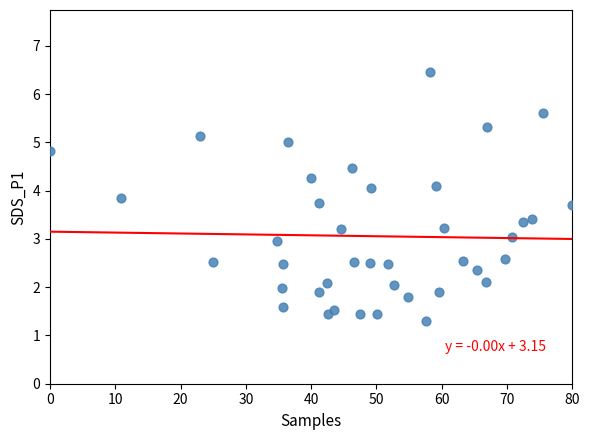

What is the range of X values (max minus min)?

80.0